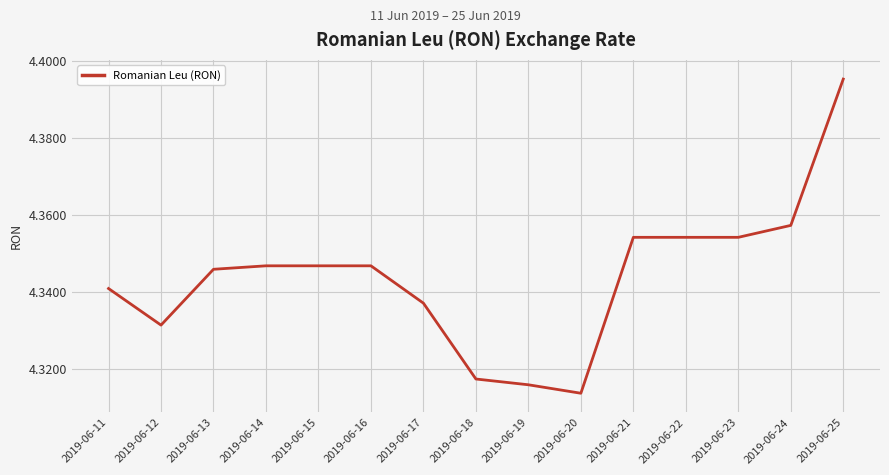

At which category does the data reach its first local valley?

2019-06-12